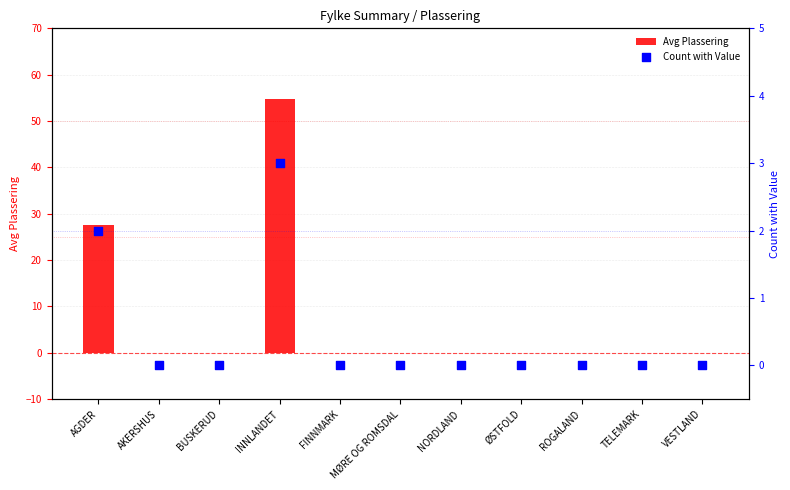

At how many categories does at least one series exceed 33?

1